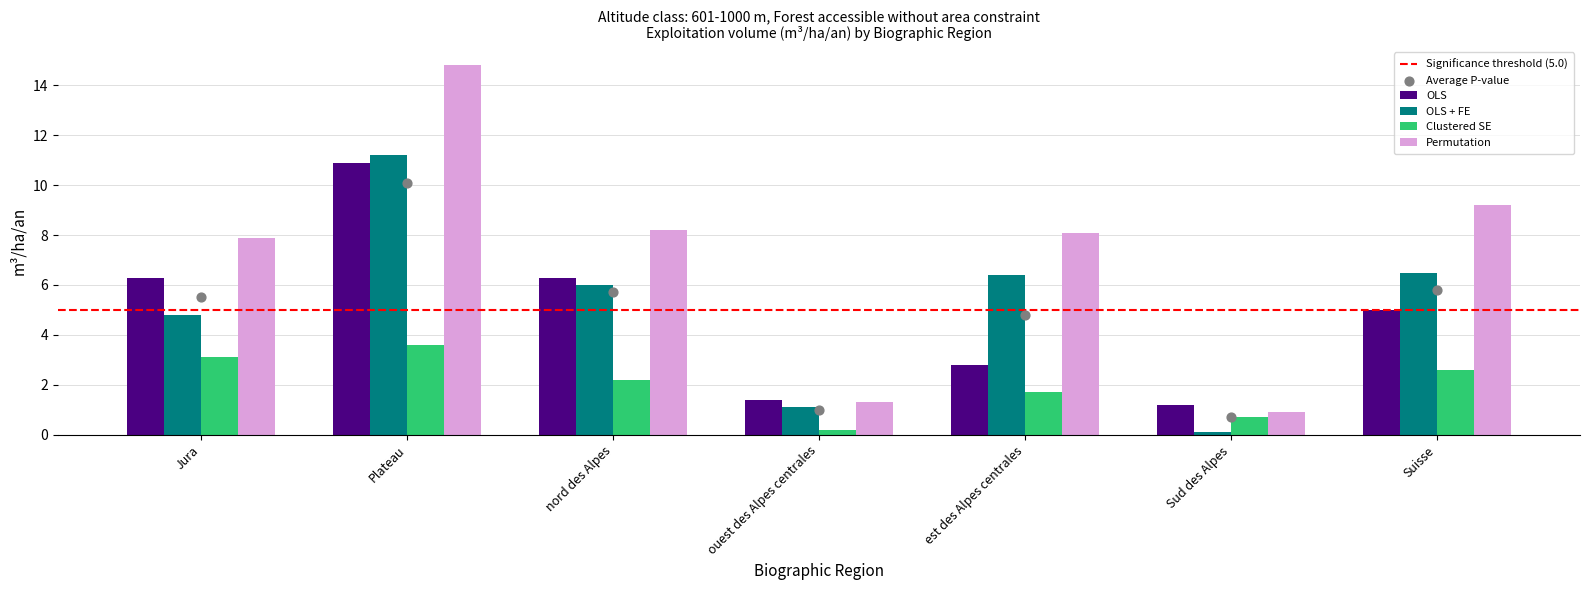

Which series contains the highest Y value?

Permutation